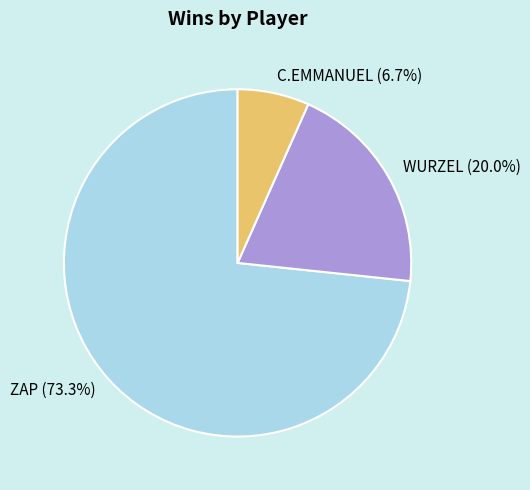

Count the number of slices in the pie.

3